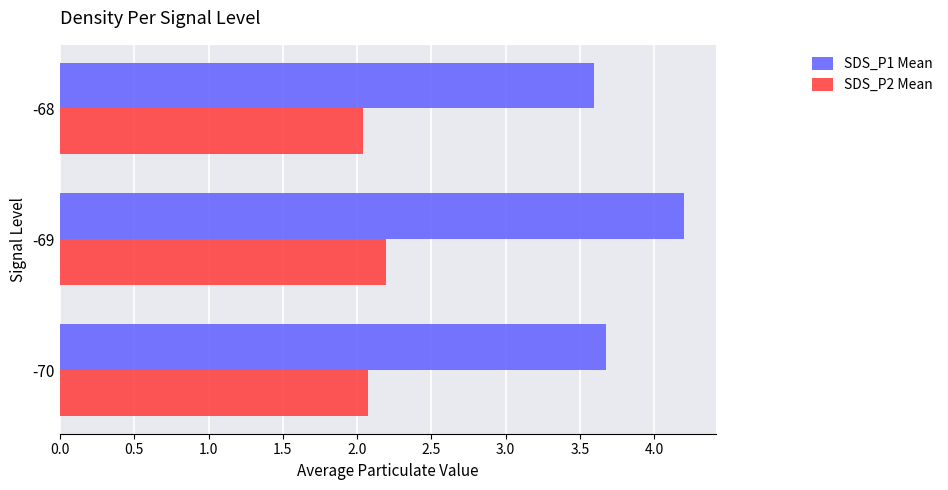

At -70, list the series in order from largest to smallest.

SDS_P1 Mean, SDS_P2 Mean